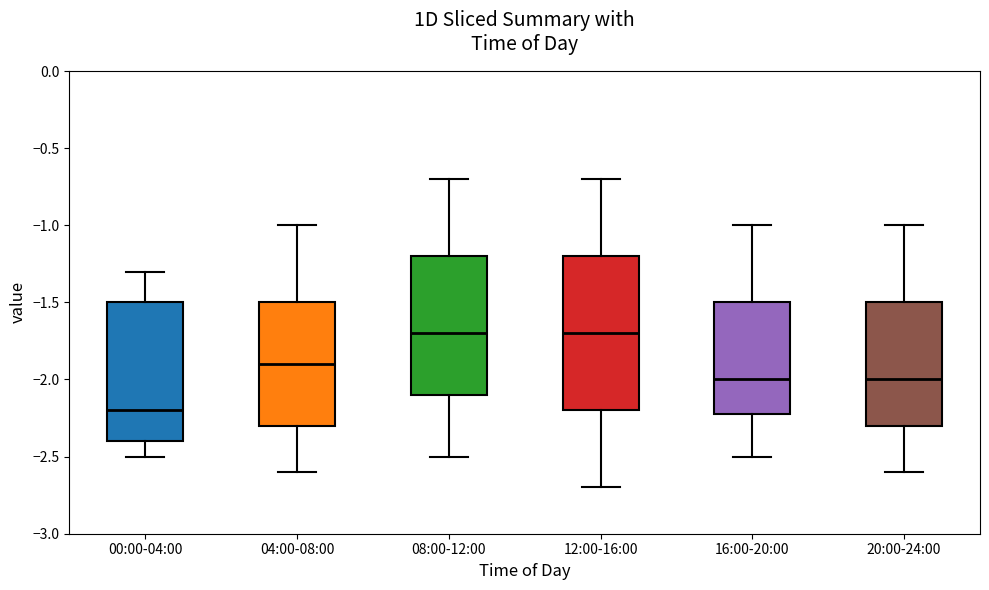

Where does the lower whisker of the box for 20:00-24:00 end on the y-axis? The values are not printed on the chart, so give them approximately, as read against the axis.

-2.6